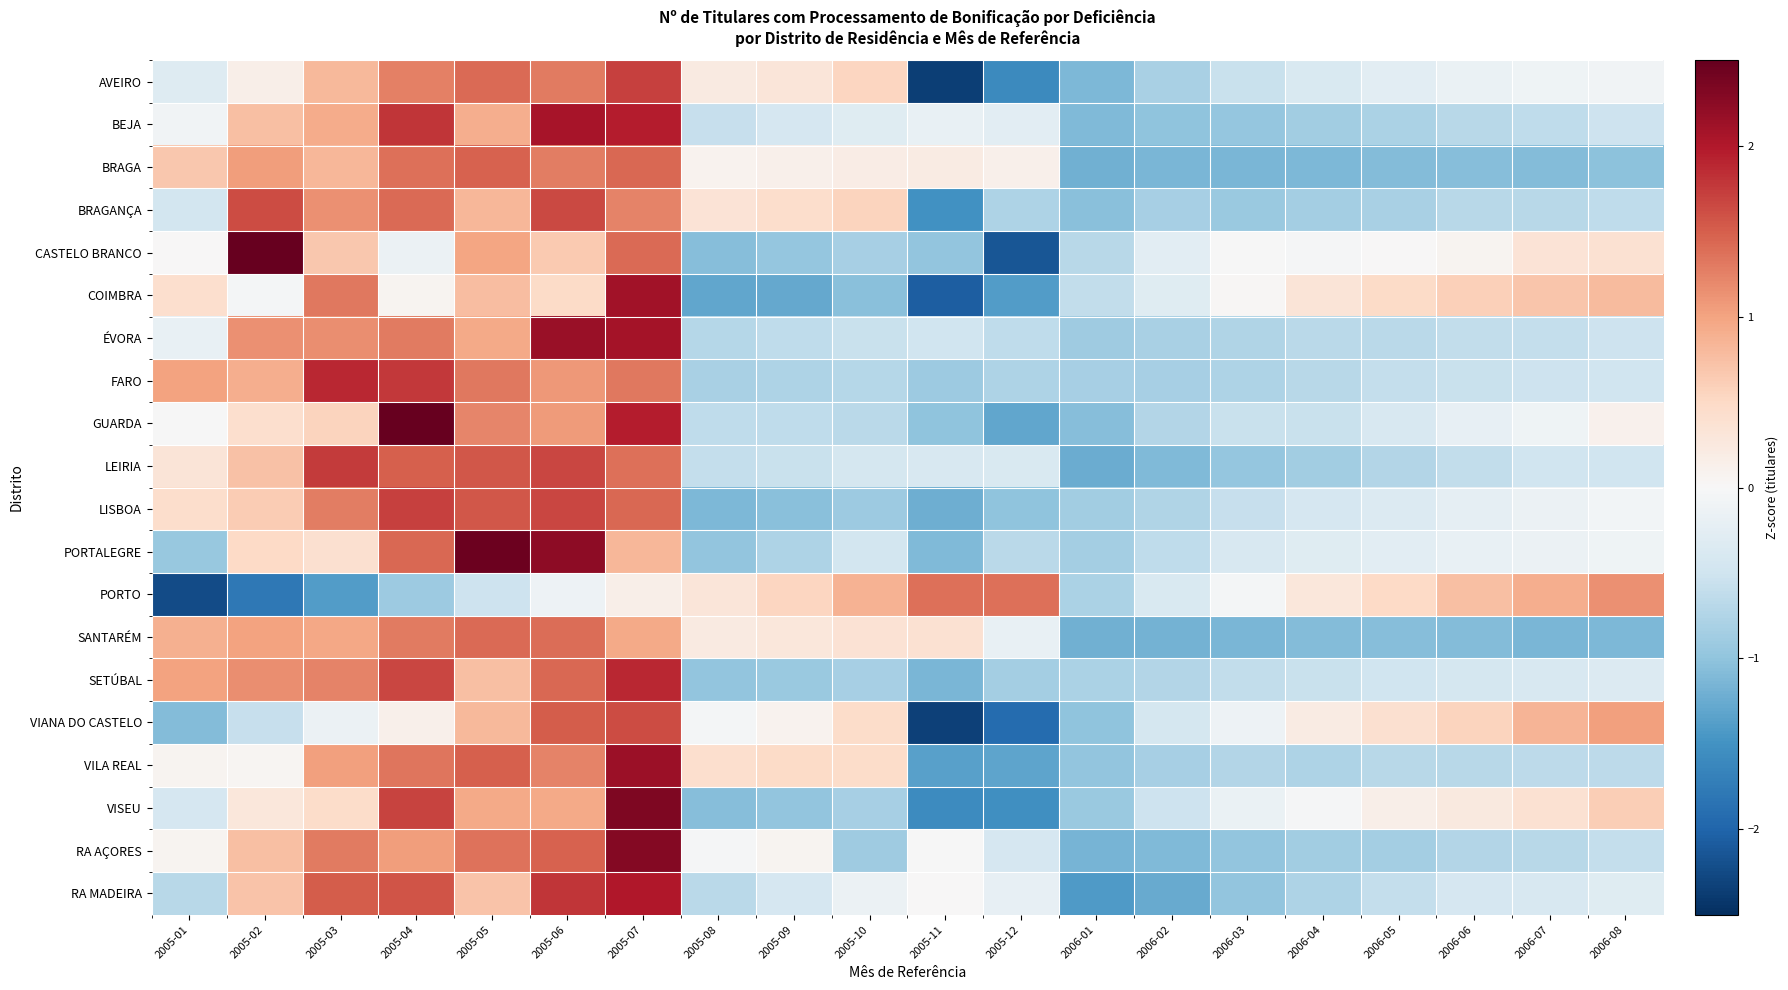

What is the difference between the highest and lowest values at 2006-08?

2.3